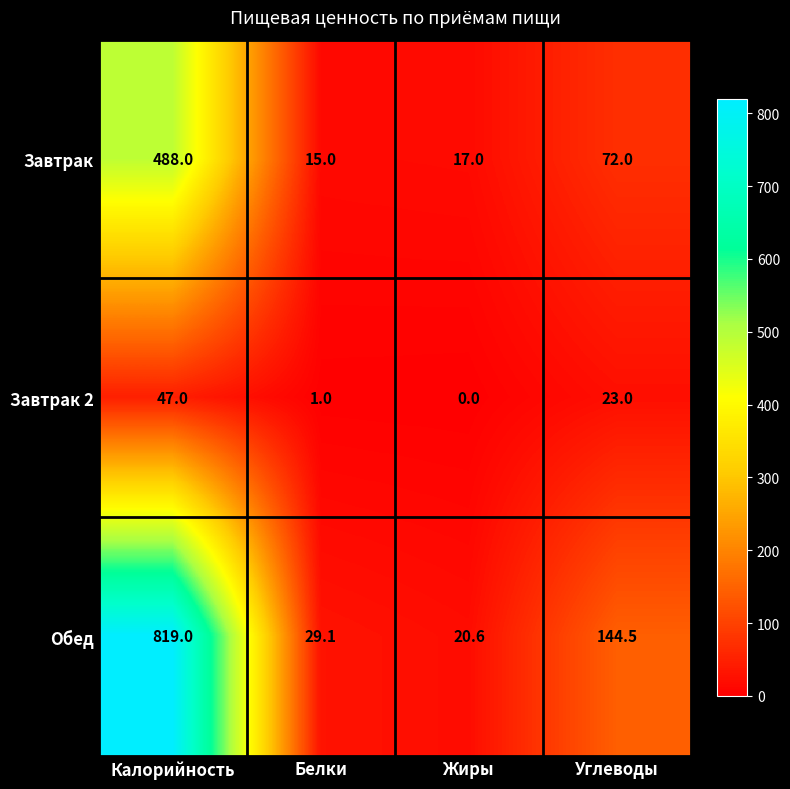

Rank the series by their maximum value, from lowest to highest.

Завтрак 2, Завтрак, Обед